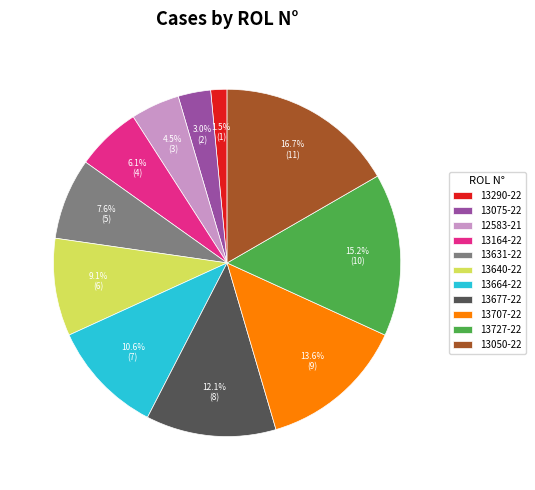

To the nearest percent, what portion does 13727-22 represent?

15%